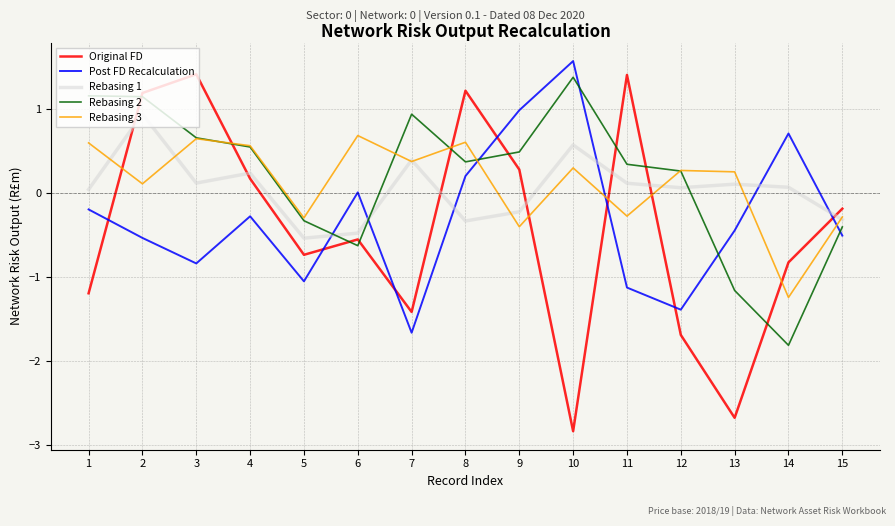

How many lines are shown in the chart?

5